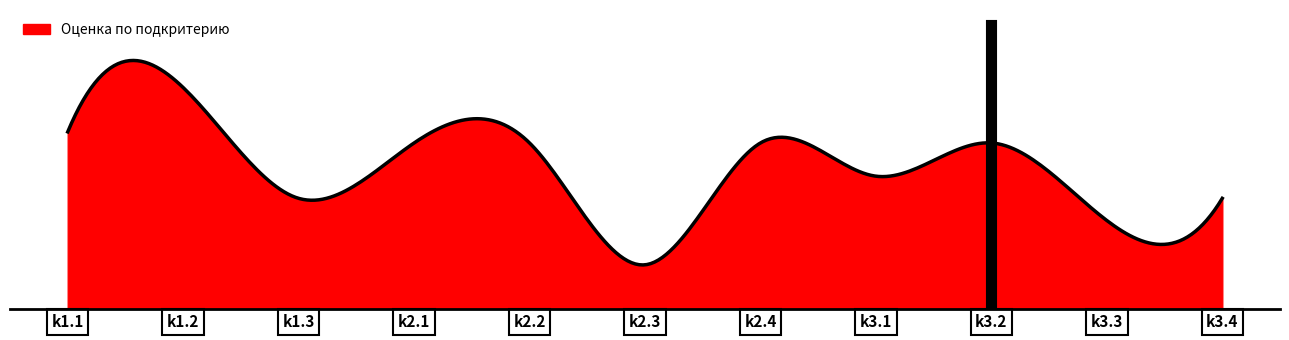

Is this an area chart (filled region under the line)?

Yes